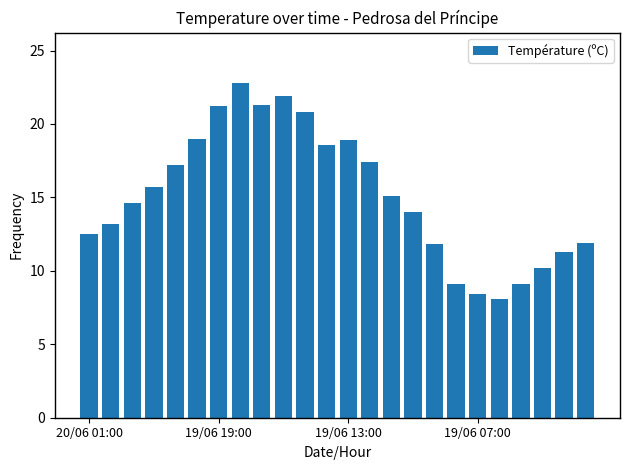

What is the minimum value shown in the chart?

8.1